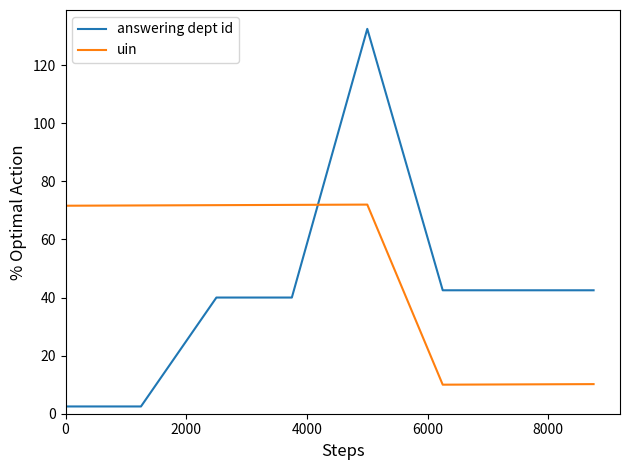

What is the difference between the second highest and minimum values in the uin series?

61.9